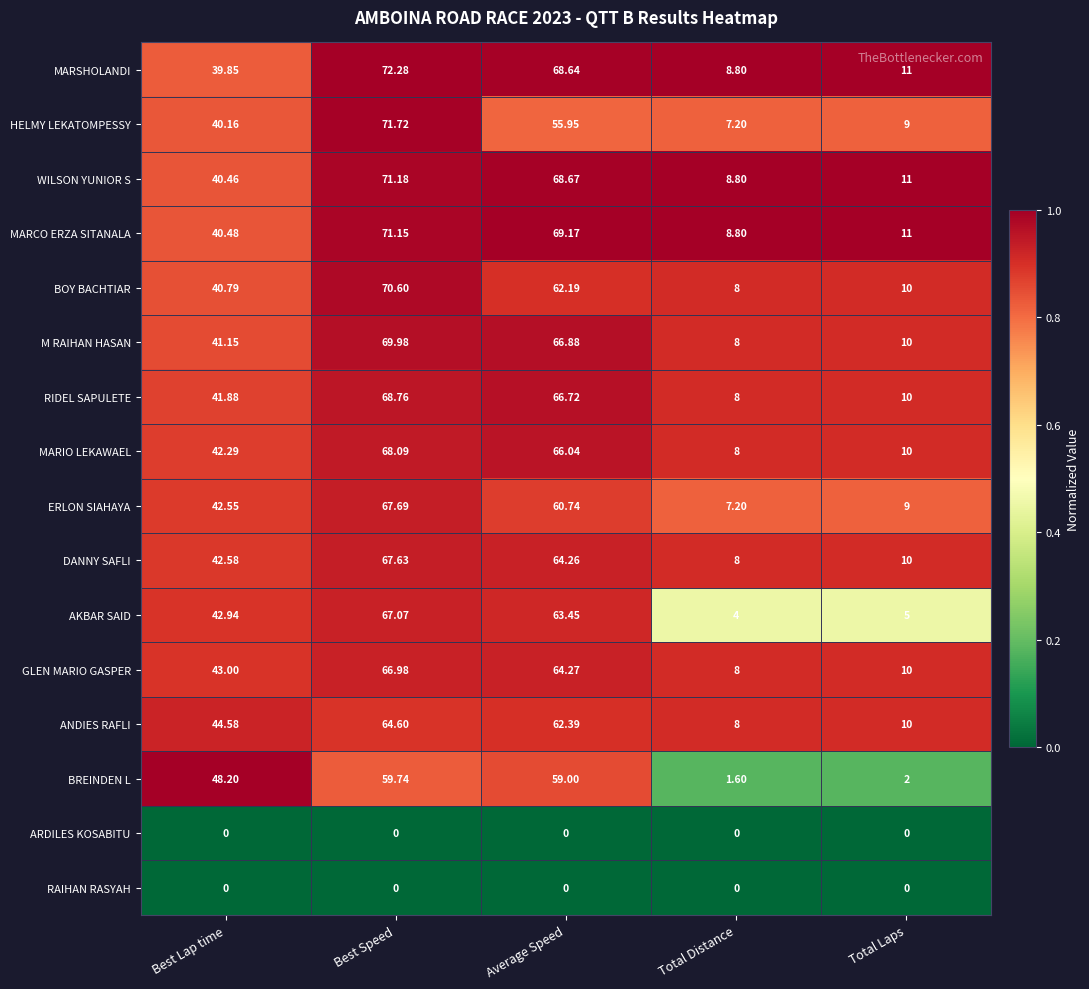

List the labels in order of BOY BACHTIAR value, smallest first.

Total Distance, Total Laps, Best Lap time, Average Speed, Best Speed